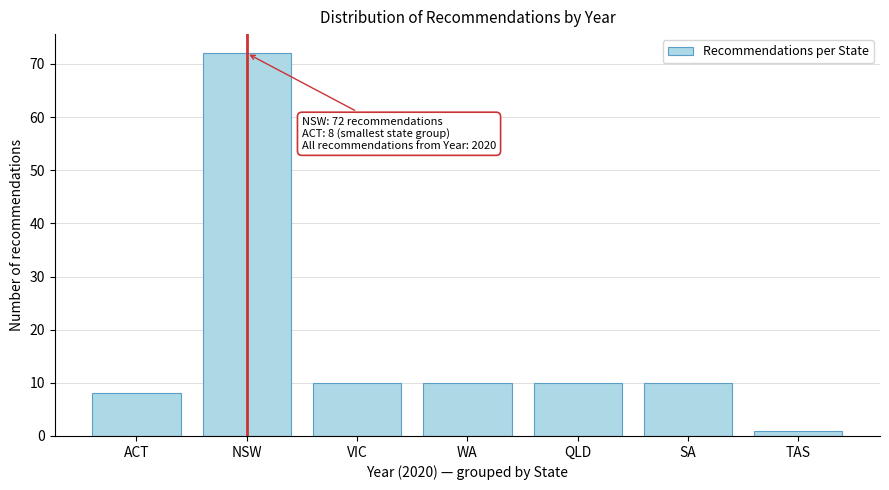

Reading left to right, transcribe all the data shown in this chart.

ACT=8	NSW=72	VIC=10	WA=10	QLD=10	SA=10	TAS=1